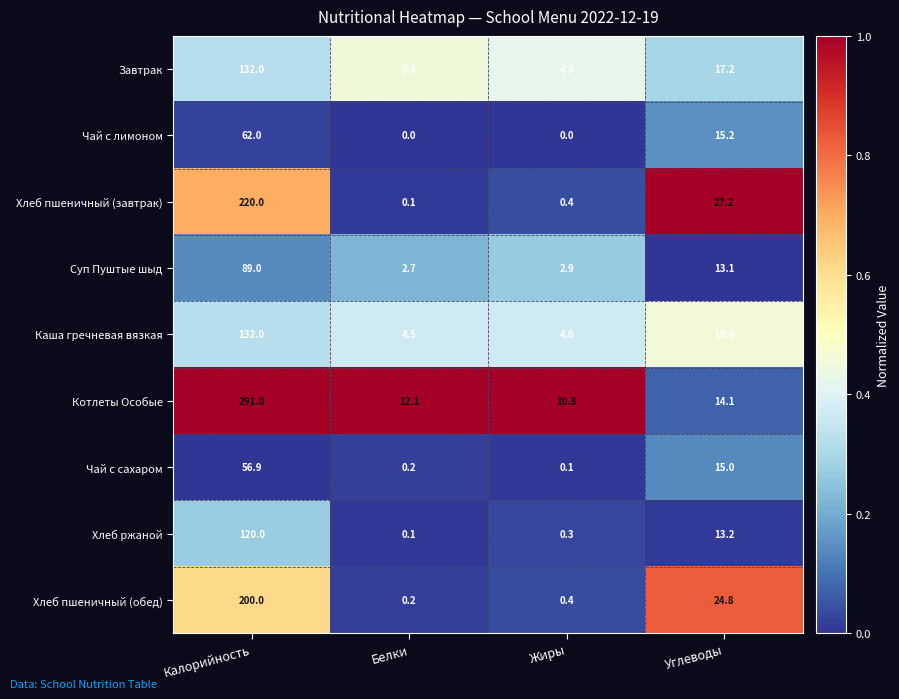

At which label does Хлеб пшеничный (завтрак) reach its peak?

Калорийность